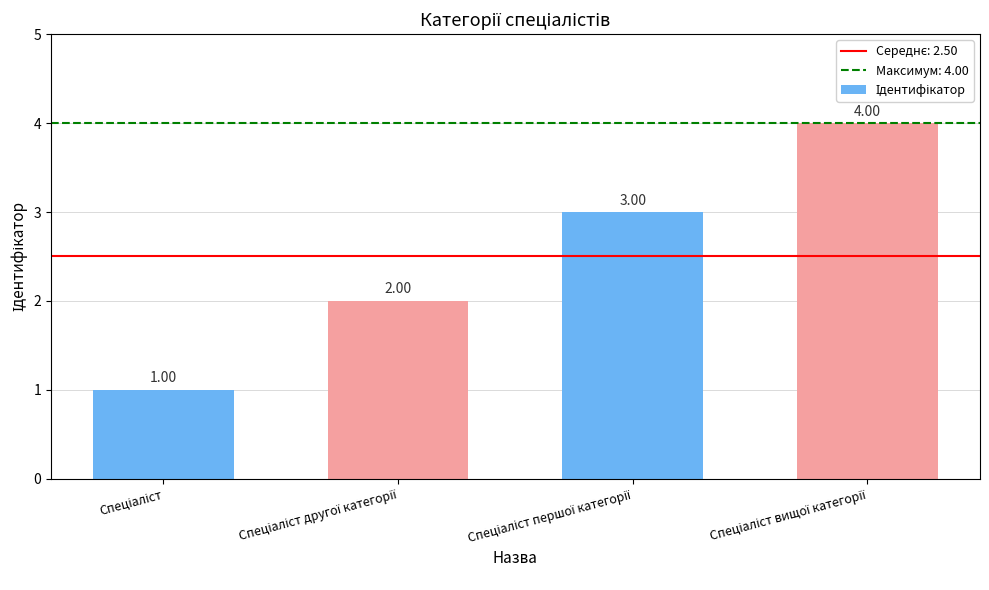

What is the sum of all values?

10